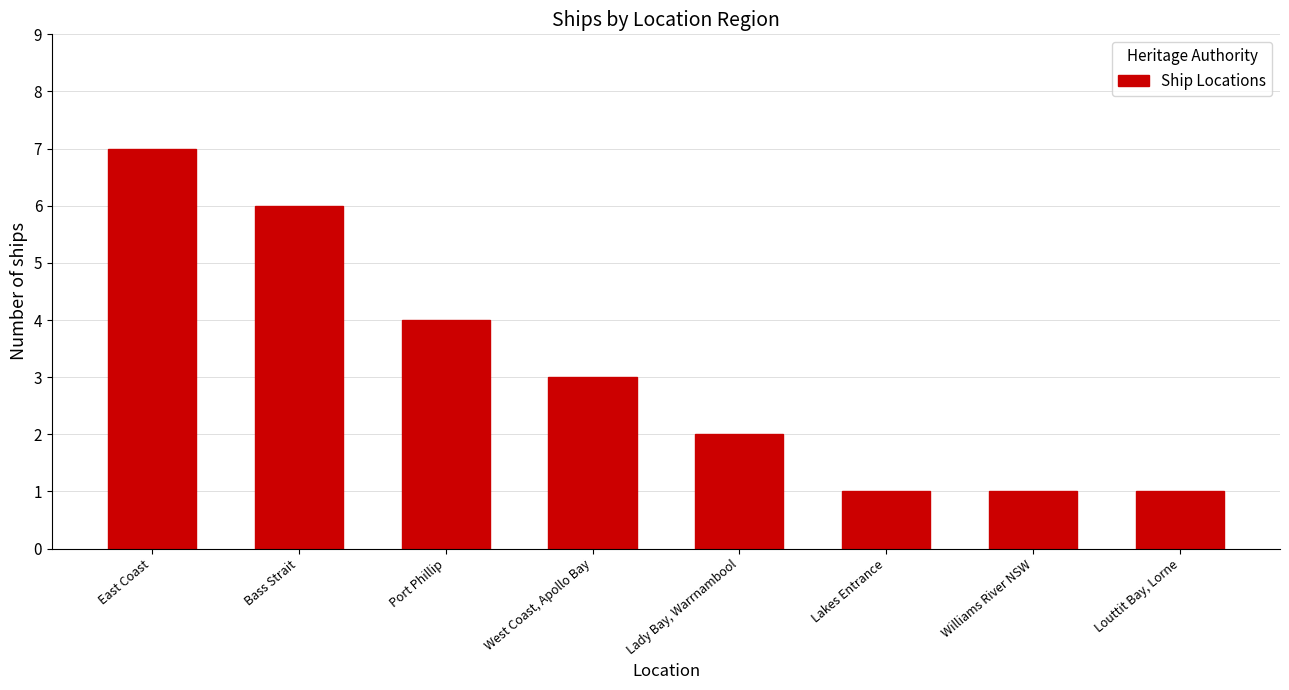

Which label corresponds to the largest value in the chart?

East Coast